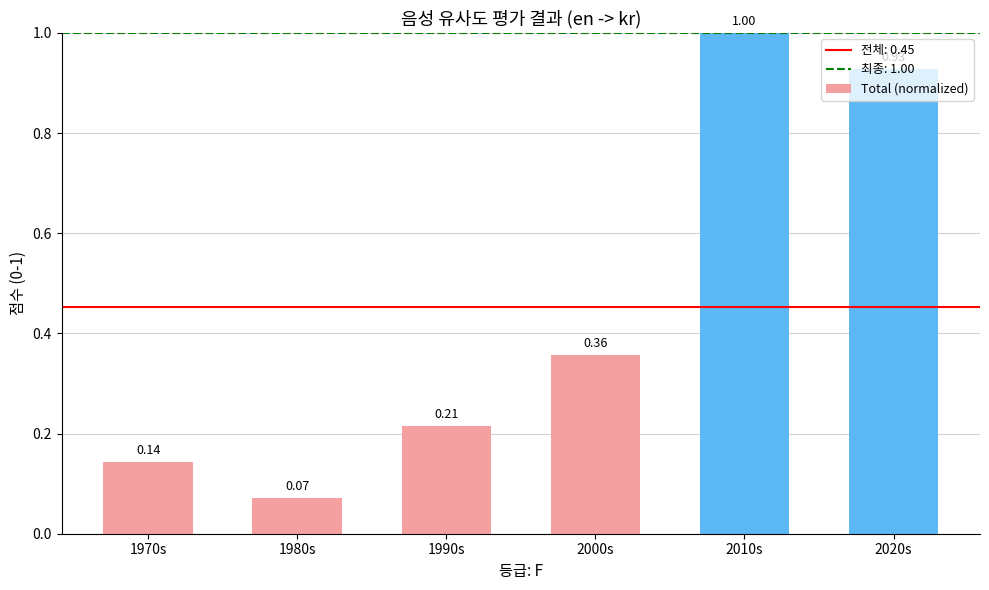

List the labels in order of value, smallest first.

1980s, 1970s, 1990s, 2000s, 2020s, 2010s